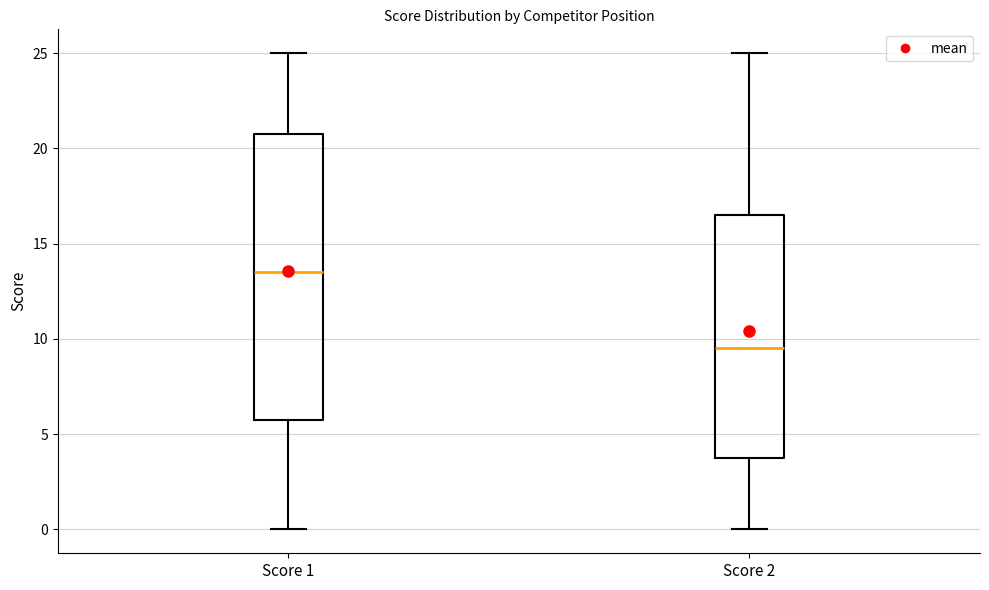

Comparing the boxes themselves (not the whiskers), which one is the tallest?

Score 1